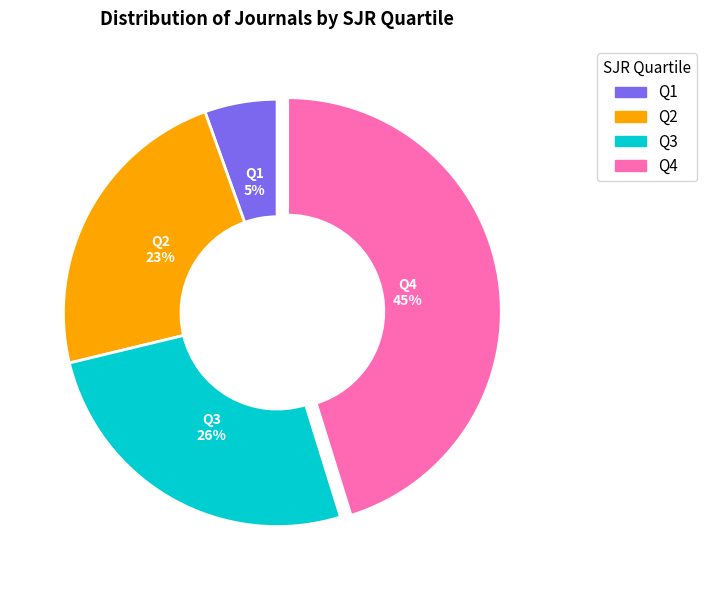

Rank the categories by value from lowest to highest.

Q1, Q2, Q3, Q4